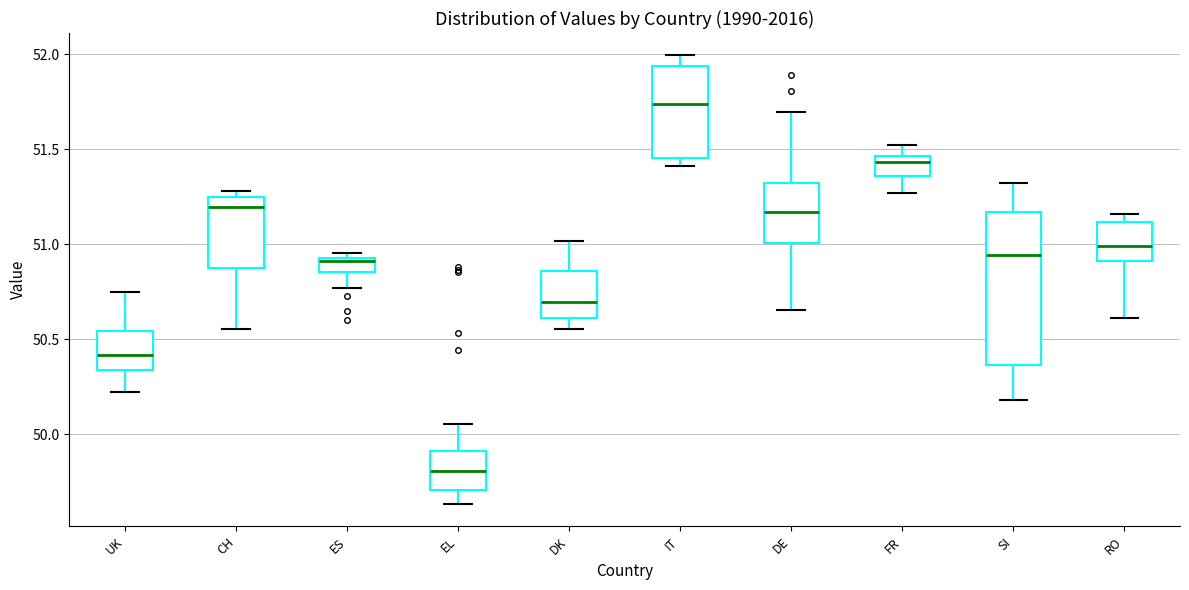

Comparing the boxes themselves (not the whiskers), which one is the tallest?

SI